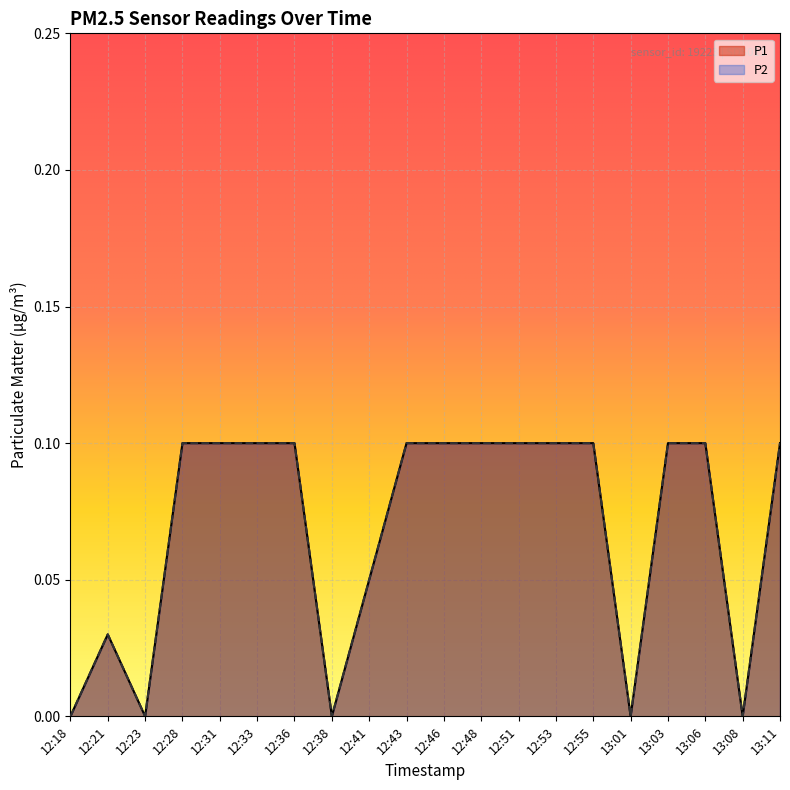

How many lines are shown in the chart?

2